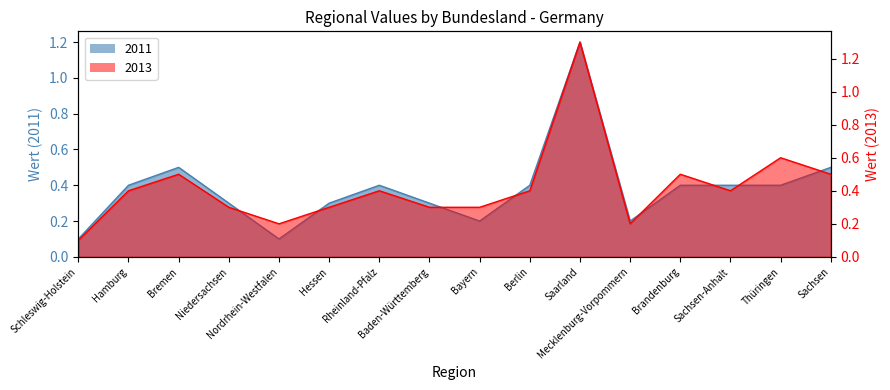

Rank the series at Sachsen-Anhalt from highest to lowest value.

2011, 2013